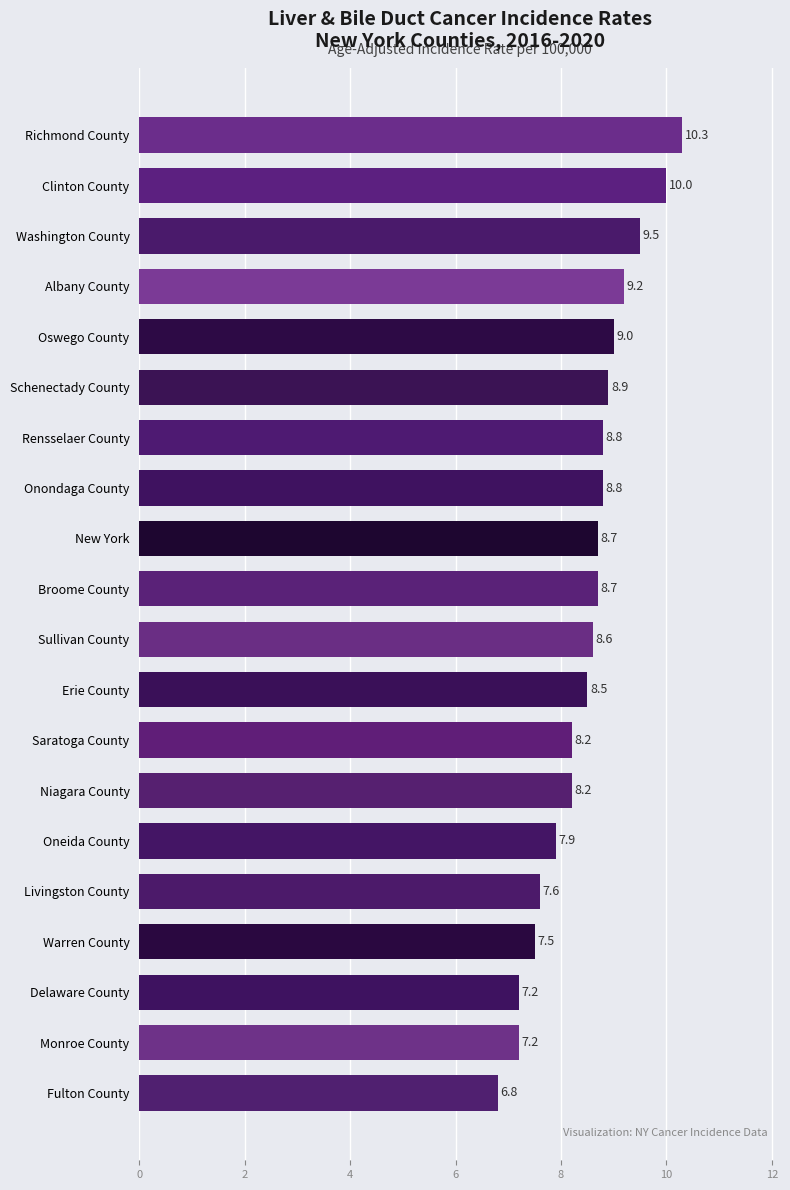

Reading bottom to top, transcribe all the data shown in this chart.

Fulton County=6.8	Monroe County=7.2	Delaware County=7.2	Warren County=7.5	Livingston County=7.6	Oneida County=7.9	Niagara County=8.2	Saratoga County=8.2	Erie County=8.5	Sullivan County=8.6	Broome County=8.7	New York=8.7	Onondaga County=8.8	Rensselaer County=8.8	Schenectady County=8.9	Oswego County=9.0	Albany County=9.2	Washington County=9.5	Clinton County=10.0	Richmond County=10.3